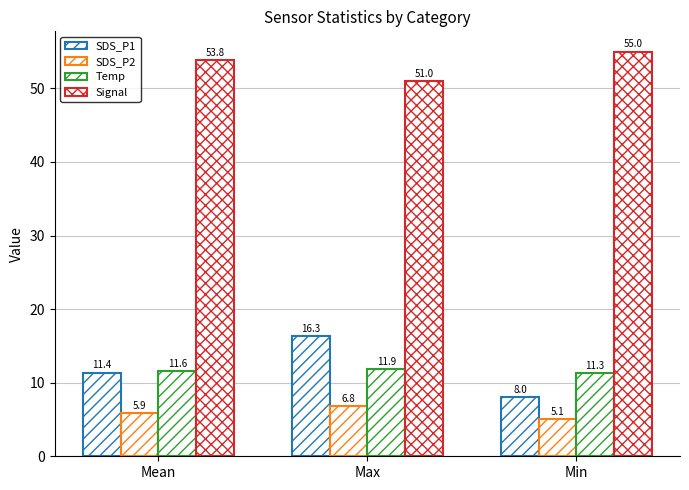

What is the average value of the SDS_P1 series?

11.9